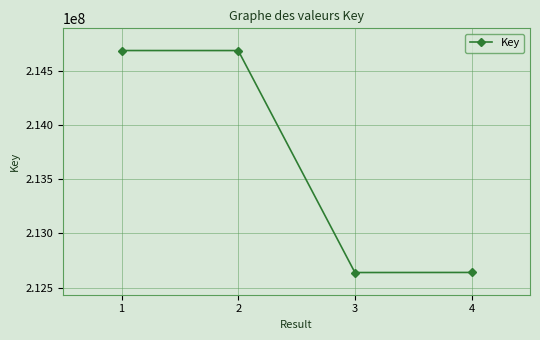

Between 1 and 4, which is larger?

1